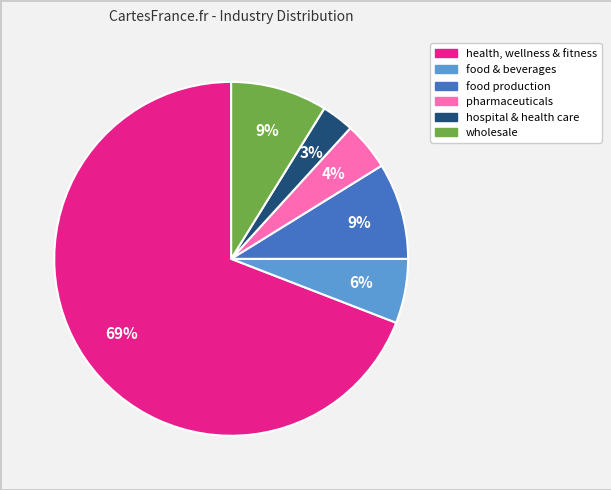

What is the ratio of the value at hospital & health care to the value at food & beverages?

0.5